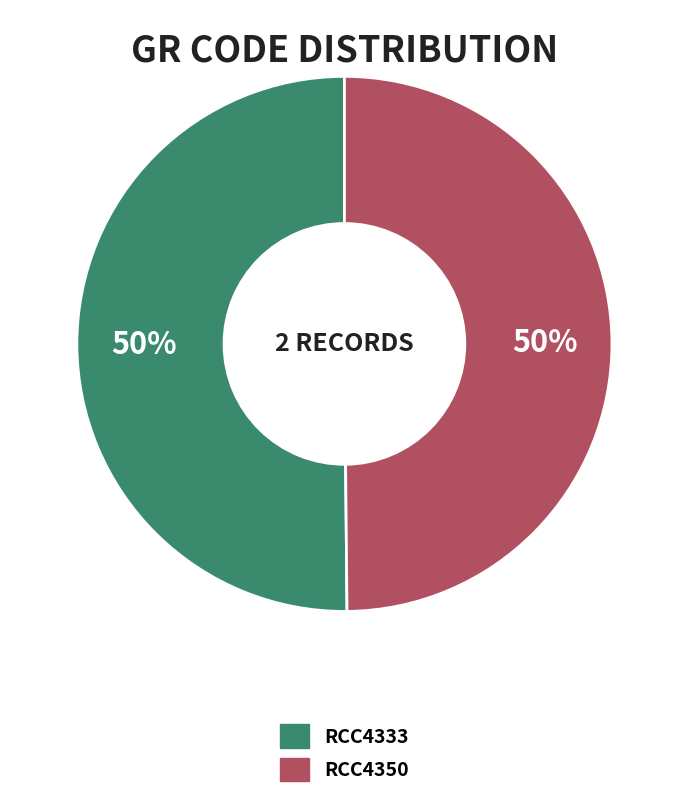

To the nearest percent, what is the combined percentage of RCC4350 and RCC4333?

100%